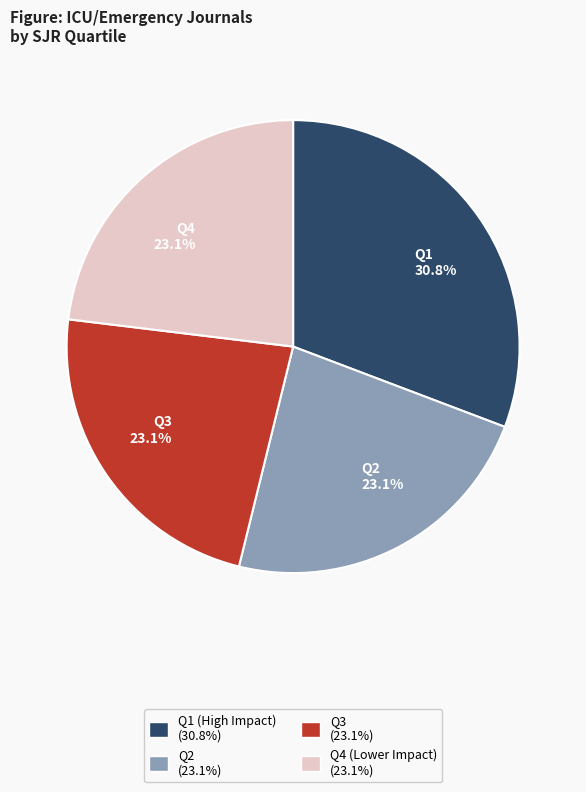

Does any single category account for the majority?

No